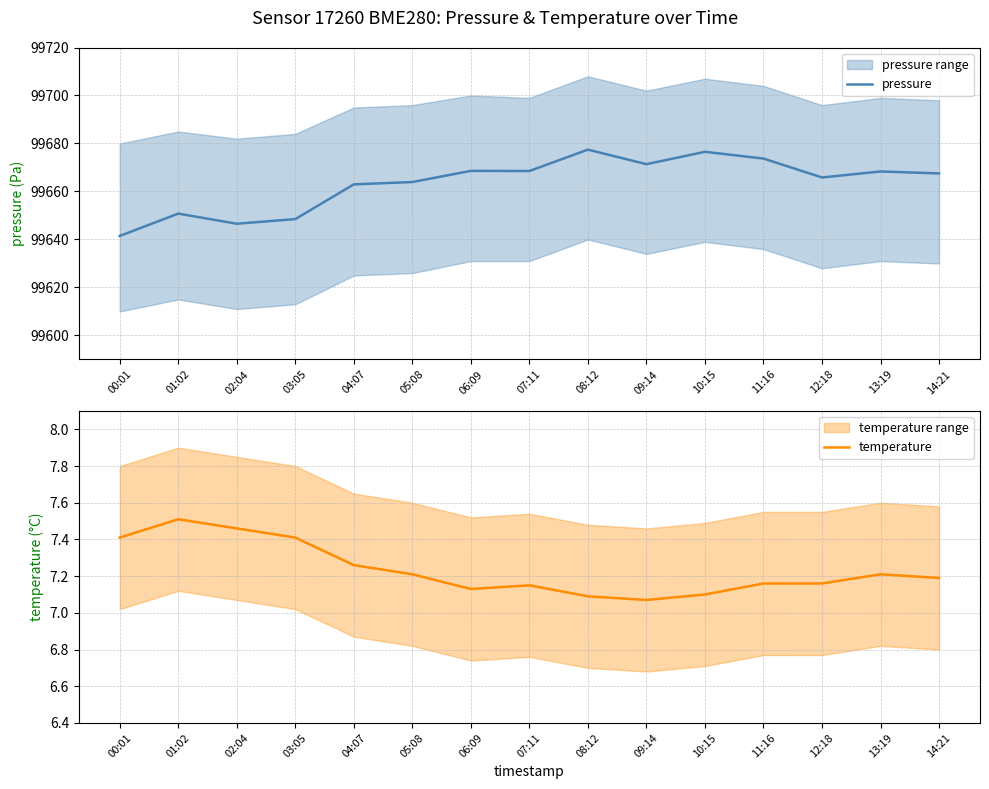

What is the maximum value for pressure?

99677.4